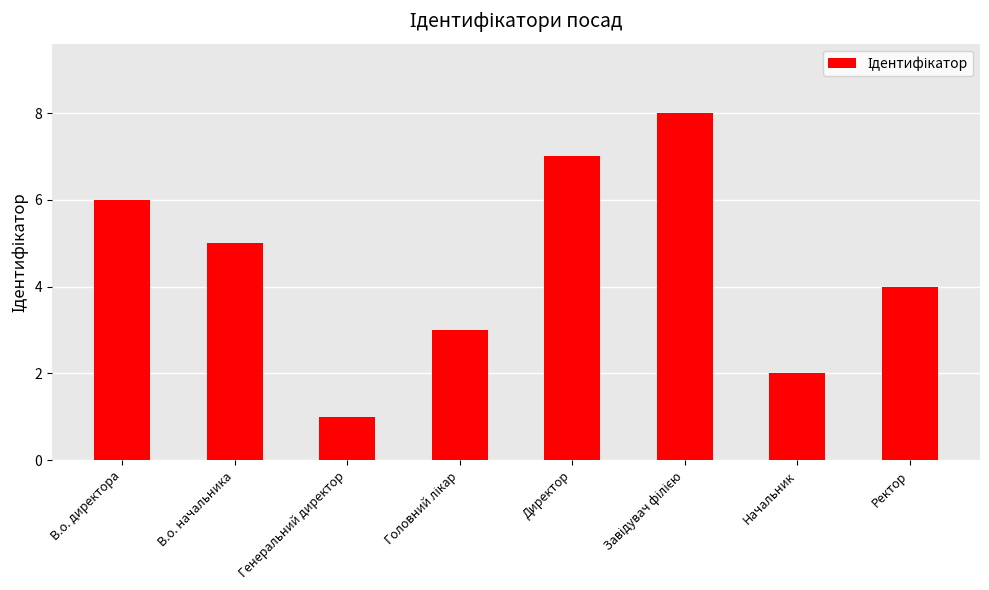

What is the greatest value displayed?

8